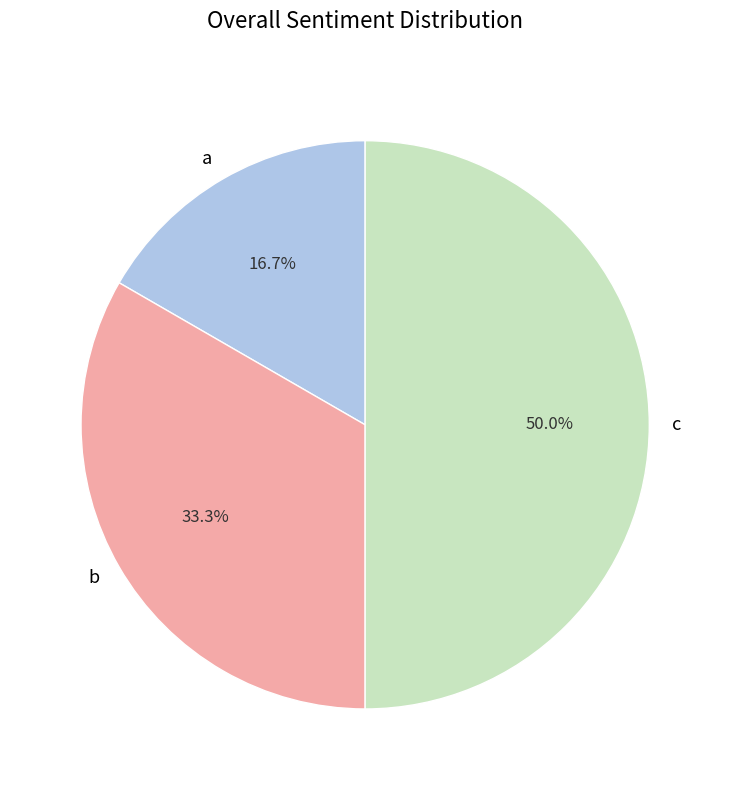

How many slices are in this pie chart?

3